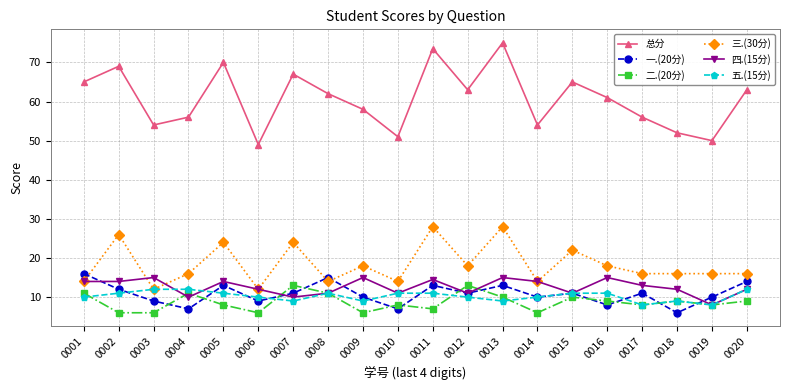

How many lines are shown in the chart?

6